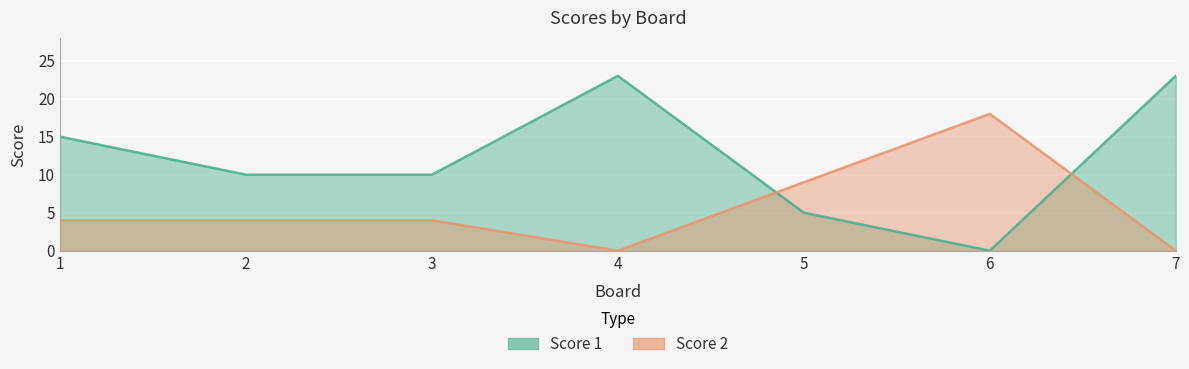

Which has a higher value, 7 or 1?

7